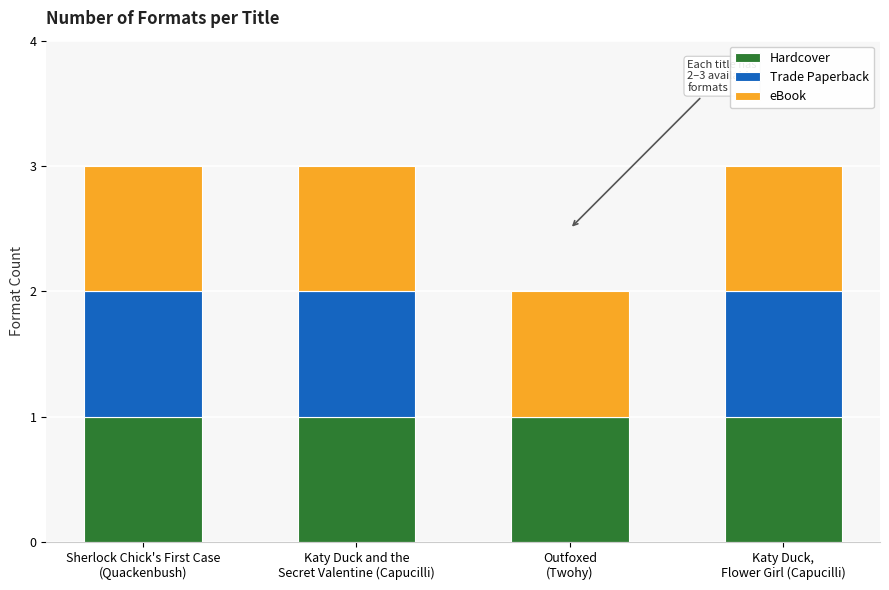

Are the bars grouped side by side (vs. stacked)?

No